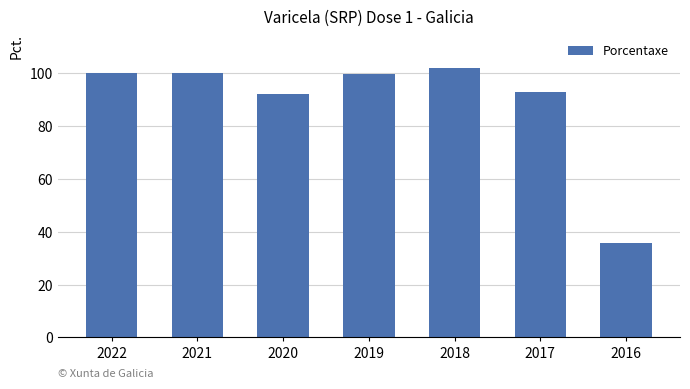

The value at 2016 is 7.5. True or false?

False